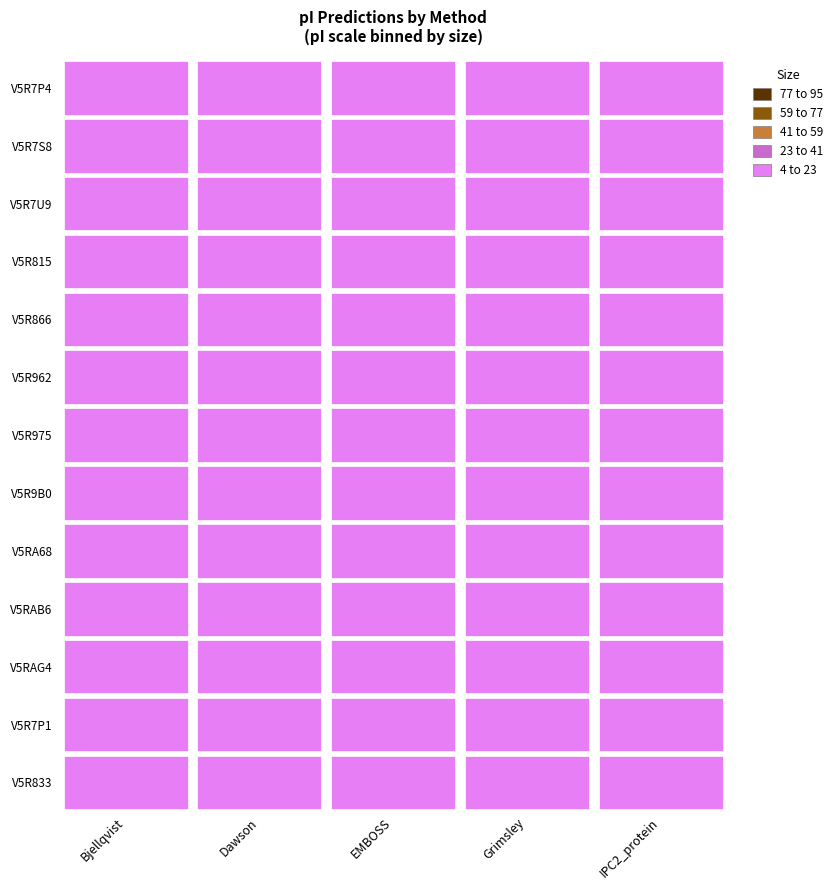

Reading left to right, extract all data points from this chart.

Bjellqvist: V5R7P4=11.2	V5R7S8=9.8	V5R7U9=11.7	V5R815=9.8	V5R866=9.7	V5R962=11.6	V5R975=10.0	V5R9B0=11.8	V5RA68=10.1	V5RAB6=10.4	V5RAG4=10.2	V5R7P1=12.3	V5R833=9.6
Dawson: V5R7P4=11.2	V5R7S8=10.3	V5R7U9=11.7	V5R815=10.0	V5R866=10.1	V5R962=11.7	V5R975=10.3	V5R9B0=11.9	V5RA68=10.5	V5RAB6=10.8	V5RAG4=10.4	V5R7P1=12.3	V5R833=9.9
EMBOSS: V5R7P4=11.6	V5R7S8=10.5	V5R7U9=12.2	V5R815=10.2	V5R866=10.3	V5R962=12.1	V5R975=10.5	V5R9B0=12.4	V5RA68=10.8	V5RAB6=11.2	V5RAG4=10.7	V5R7P1=12.8	V5R833=10.1
Grimsley: V5R7P4=11.3	V5R7S8=10.3	V5R7U9=11.8	V5R815=10.1	V5R866=10.1	V5R962=11.7	V5R975=10.4	V5R9B0=11.9	V5RA68=10.5	V5RAB6=10.8	V5RAG4=10.5	V5R7P1=12.3	V5R833=10.0
IPC2_protein: V5R7P4=10.1	V5R7S8=9.1	V5R7U9=10.1	V5R815=8.9	V5R866=9.0	V5R962=10.5	V5R975=9.7	V5R9B0=10.2	V5RA68=9.2	V5RAB6=9.5	V5RAG4=9.3	V5R7P1=10.5	V5R833=8.9